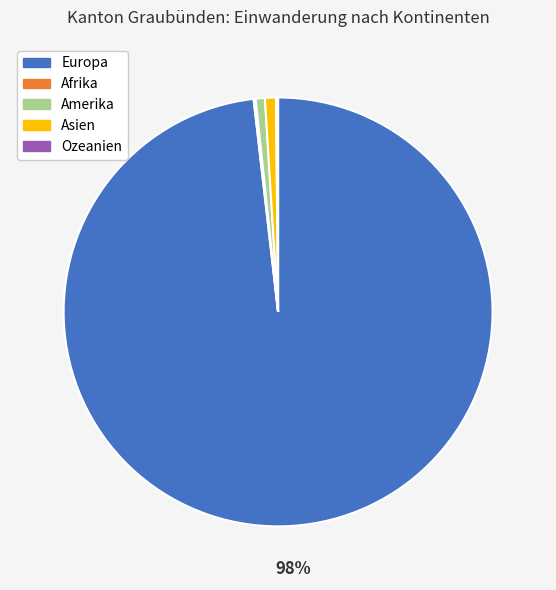

Which slice is the largest?

Europa